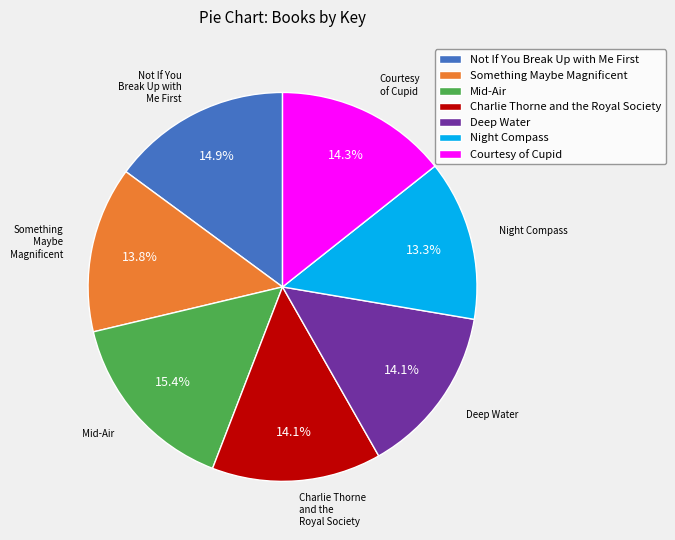

Does any single category account for the majority?

No